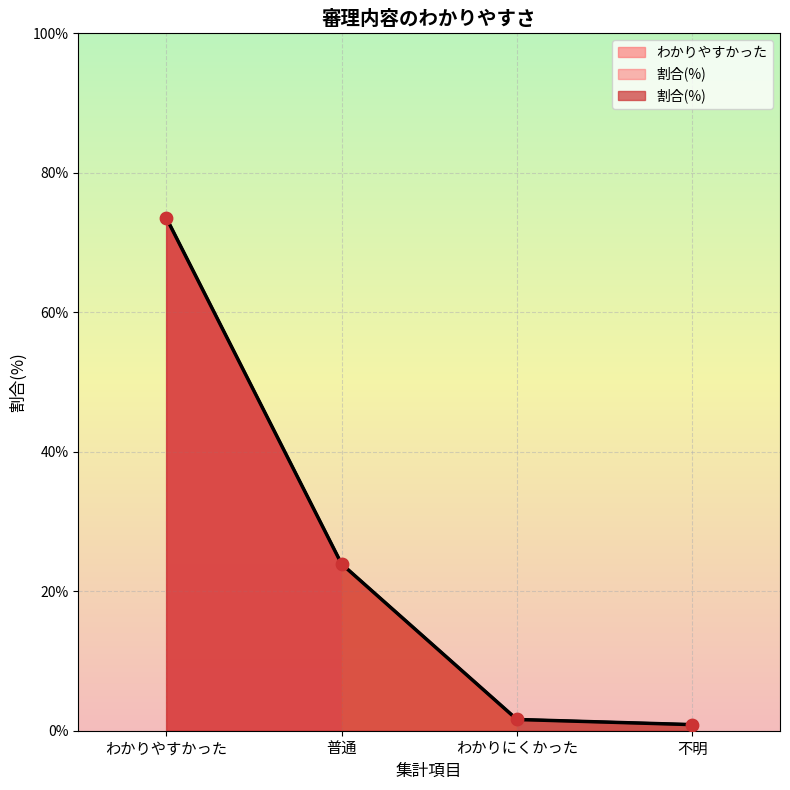

Approximately how many times larger is the value at わかりやすかった compared to わかりにくかった?

45.6